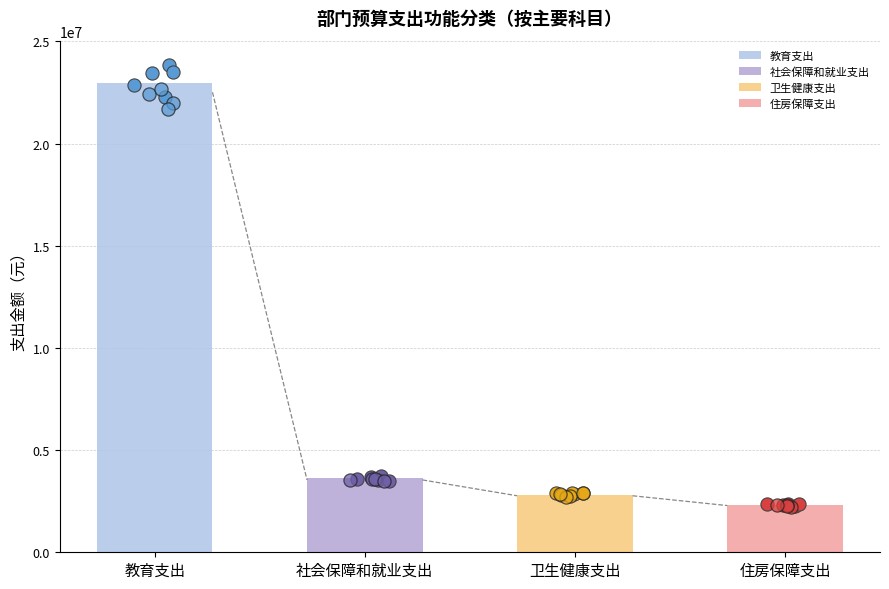

Which has a higher value, 教育支出 or 卫生健康支出?

教育支出